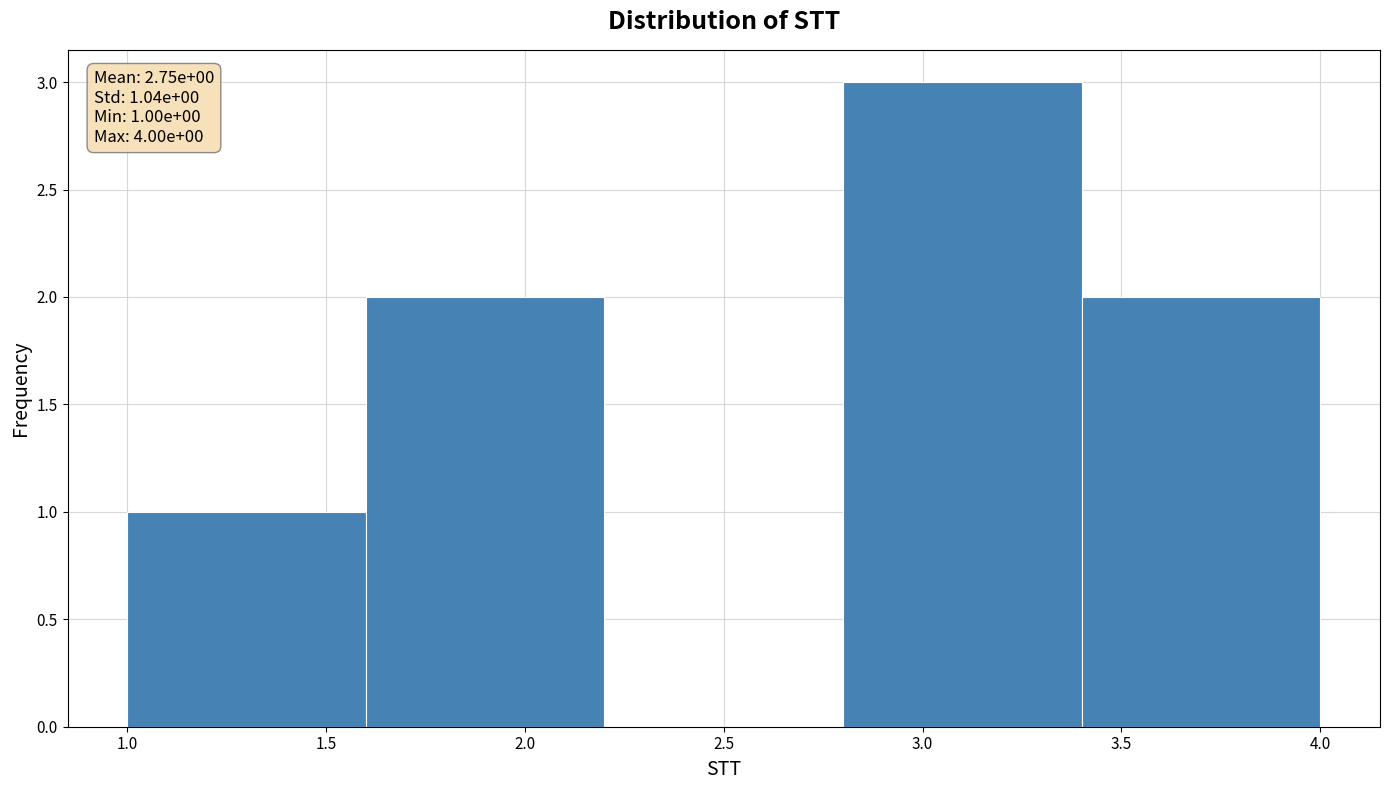

Over which range of the x-axis is the bar tallest?

2.8 to 3.4